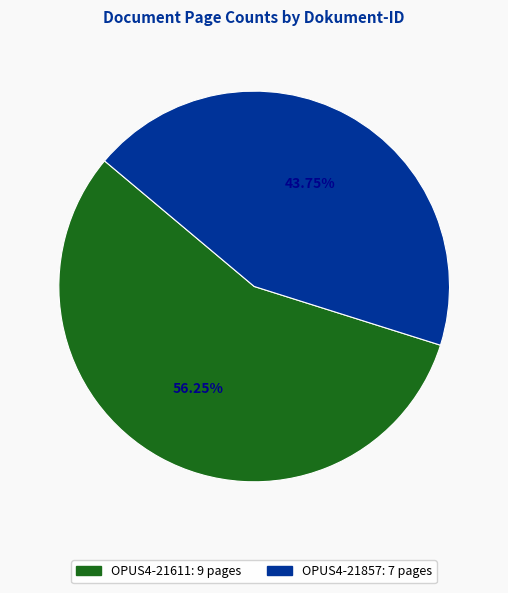

What percentage is the OPUS4-21611 slice, to the nearest percent?

56%